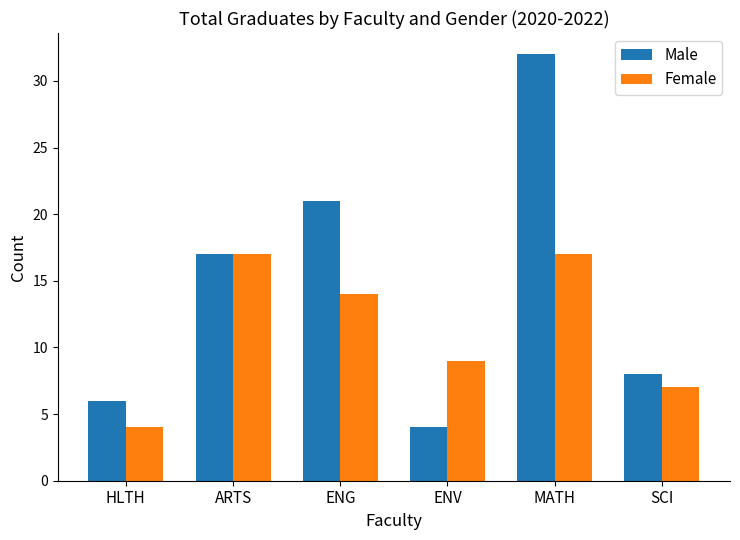

Reading right to left, list all the values displayed in this chart.

Male: 8	32	4	21	17	6
Female: 7	17	9	14	17	4